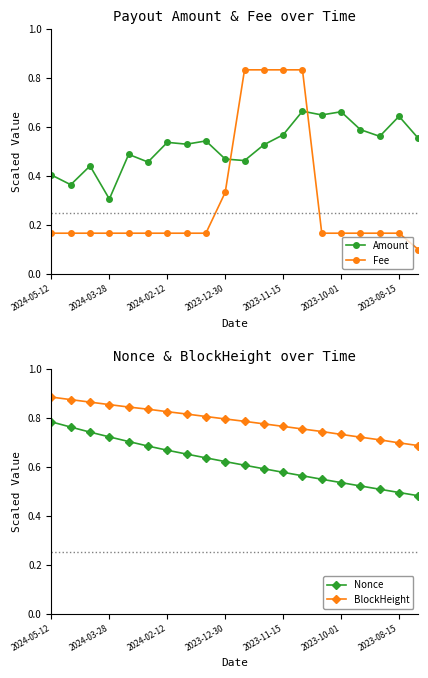

At which label is Amount closest to 0?

2024-03-28